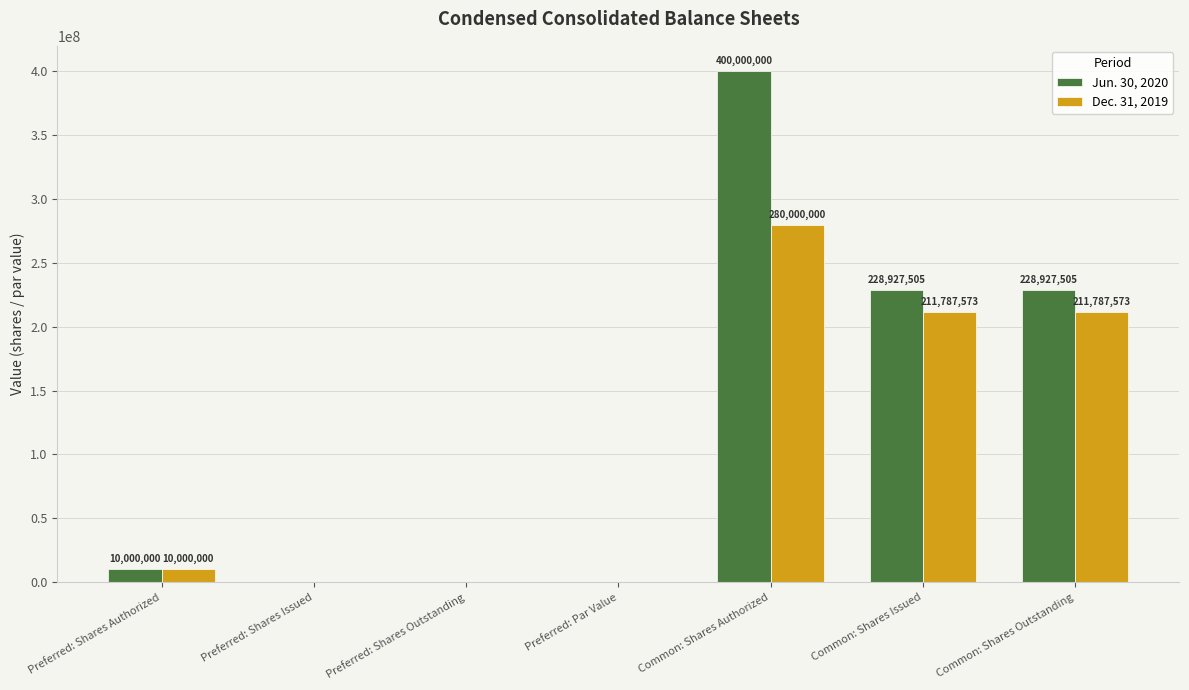

What are all the series names shown in the legend?

Jun. 30, 2020, Dec. 31, 2019